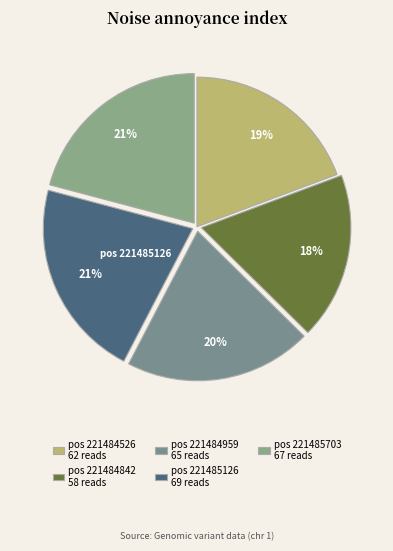

How many slices are in this pie chart?

5